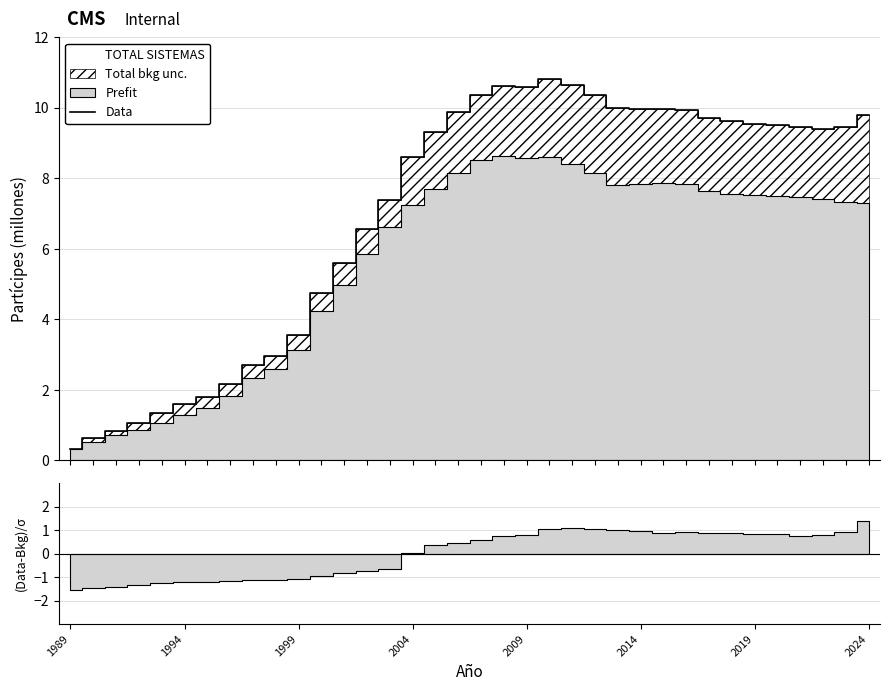

True or false: the data shows 18.2 at 23.

False